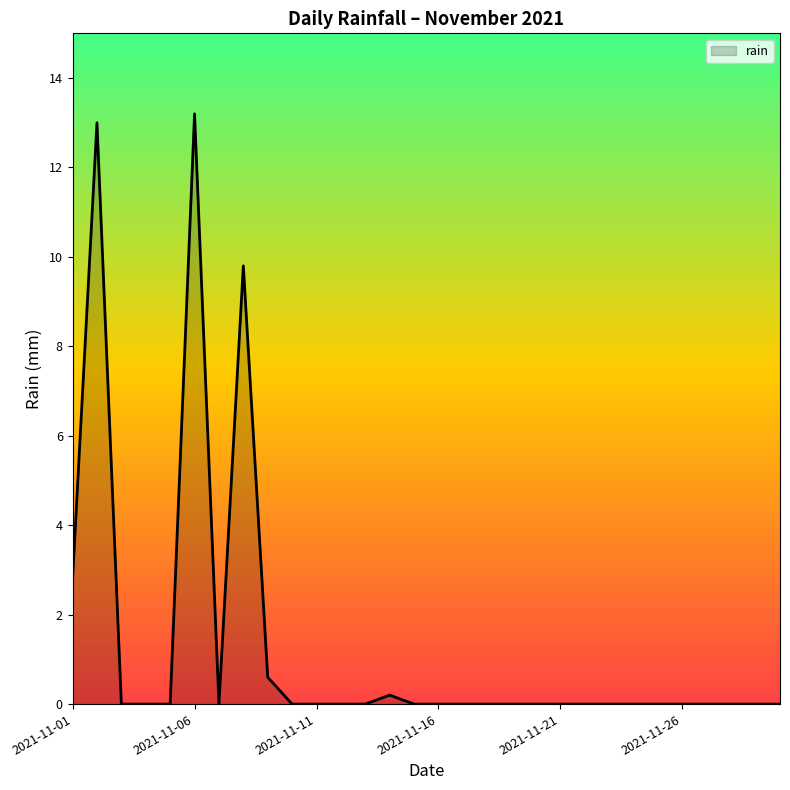

What is the difference between the maximum and minimum values?

13.2